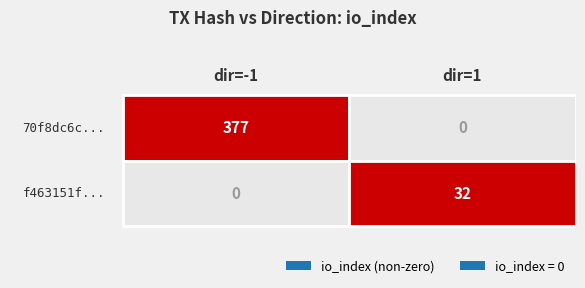

At io_index, list the series in order from largest to smallest.

70f8dc6cffec9b4f8af0f8b211e90a346766c7b, f463151f44817a922b7afe9586b177104fc5f18